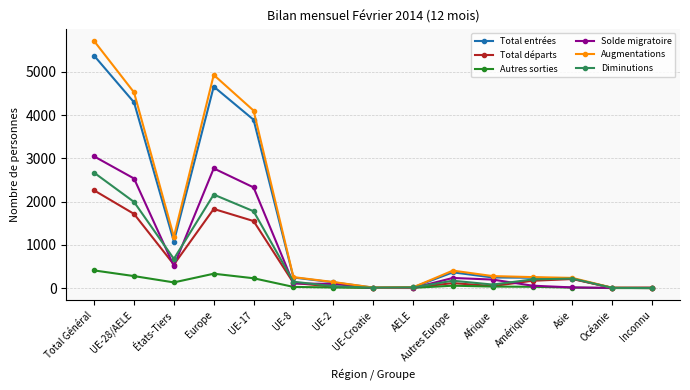

At which category does Total entrées reach its first local peak?

Europe